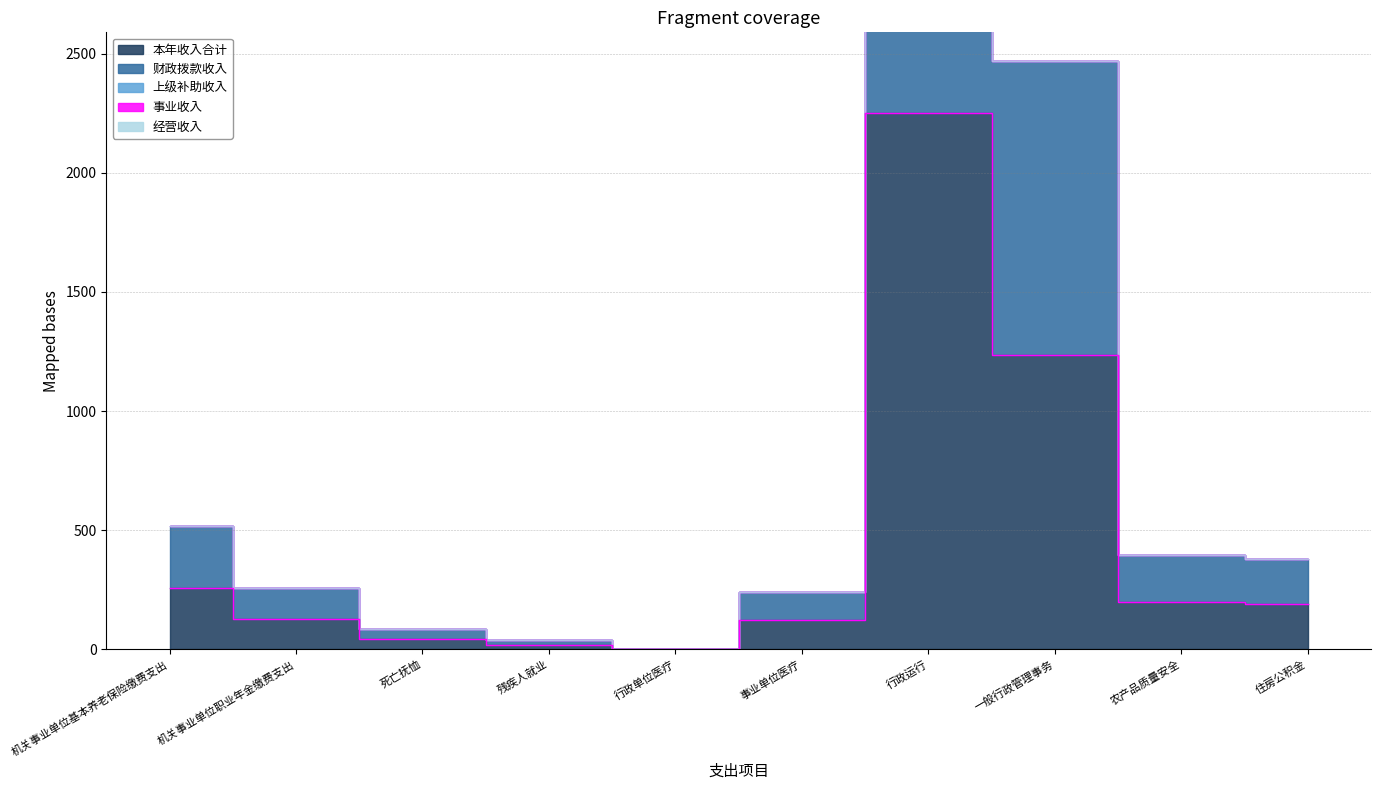

Reading left to right, transcribe all the data shown in this chart.

本年收入合计: 机关事业单位基本养老保险缴费支出=258.2	机关事业单位职业年金缴费支出=129.1	死亡抚恤=43.2	残疾人就业=19.8	行政单位医疗=1.0	事业单位医疗=121.3	行政运行=2252.1	一般行政管理事务=1233.8	农产品质量安全=198.8	住房公积金=190.4
财政拨款收入: 机关事业单位基本养老保险缴费支出=258.2	机关事业单位职业年金缴费支出=129.1	死亡抚恤=43.2	残疾人就业=19.8	行政单位医疗=1.0	事业单位医疗=121.3	行政运行=2252.1	一般行政管理事务=1233.8	农产品质量安全=198.8	住房公积金=190.4
上级补助收入: 机关事业单位基本养老保险缴费支出=0.0	机关事业单位职业年金缴费支出=0.0	死亡抚恤=0.0	残疾人就业=0.0	行政单位医疗=0.0	事业单位医疗=0.0	行政运行=0.0	一般行政管理事务=0.0	农产品质量安全=0.0	住房公积金=0.0
事业收入: 机关事业单位基本养老保险缴费支出=0.0	机关事业单位职业年金缴费支出=0.0	死亡抚恤=0.0	残疾人就业=0.0	行政单位医疗=0.0	事业单位医疗=0.0	行政运行=0.0	一般行政管理事务=0.0	农产品质量安全=0.0	住房公积金=0.0
经营收入: 机关事业单位基本养老保险缴费支出=0.0	机关事业单位职业年金缴费支出=0.0	死亡抚恤=0.0	残疾人就业=0.0	行政单位医疗=0.0	事业单位医疗=0.0	行政运行=0.0	一般行政管理事务=0.0	农产品质量安全=0.0	住房公积金=0.0